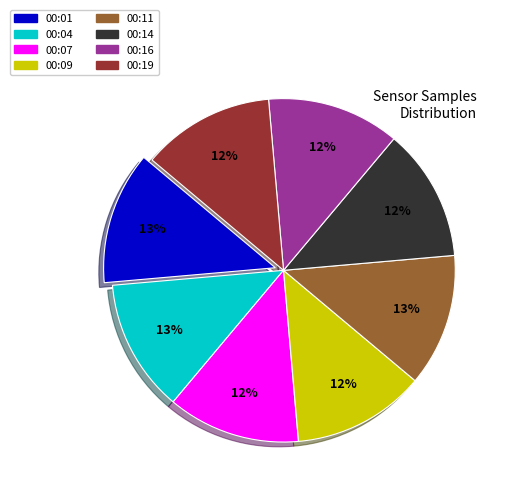

Is 00:09 the majority of the pie?

No